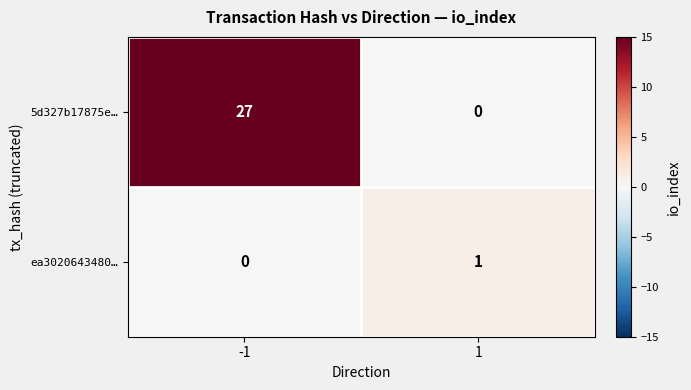

Rank the series at 1 from highest to lowest value.

ea3020643480…, 5d327b17875e…